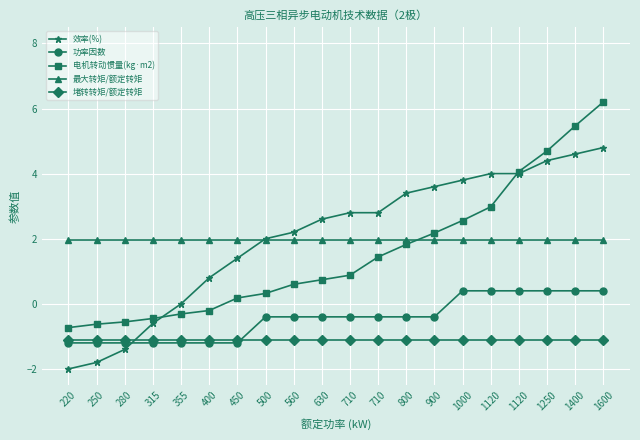

What is the total value across all series at 560?

3.3